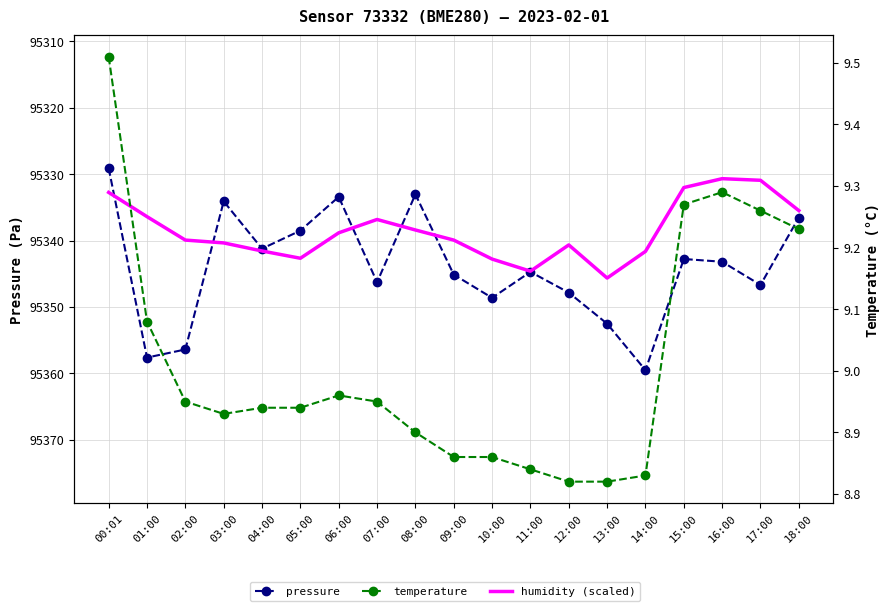

Which series has the largest range (max minus min)?

pressure